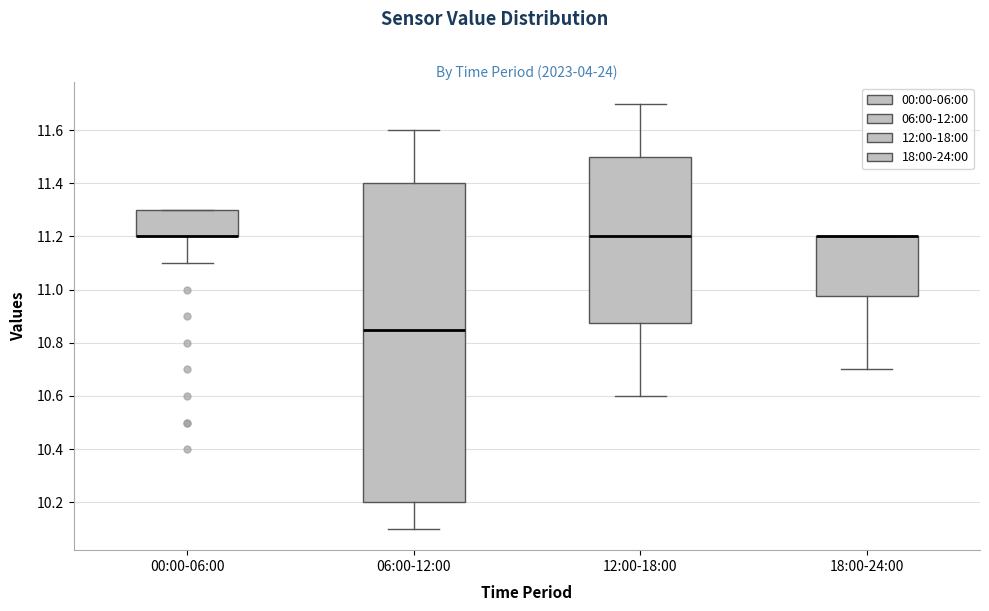

Which box is the tallest, from its lower edge to its upper edge?

06:00-12:00